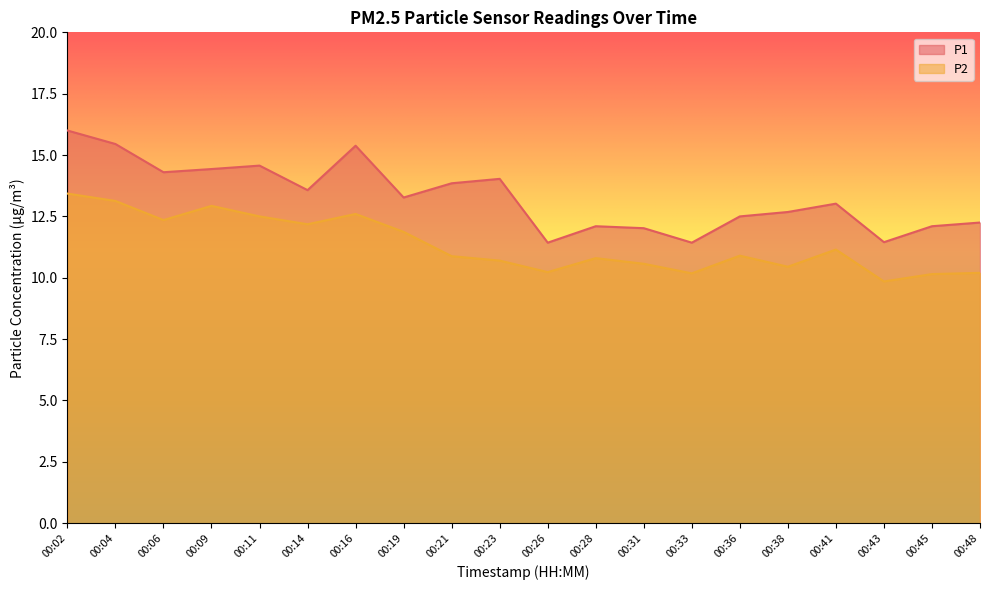

Reading right to left, list all the values displayed in this chart.

P1: 12.2	12.1	11.4	13.0	12.7	12.5	11.4	12.0	12.1	11.4	14.0	13.8	13.3	15.4	13.6	14.6	14.4	14.3	15.4	16.0
P2: 10.2	10.2	9.8	11.2	10.4	10.9	10.2	10.6	10.8	10.2	10.7	10.9	11.9	12.6	12.2	12.5	12.9	12.3	13.1	13.4